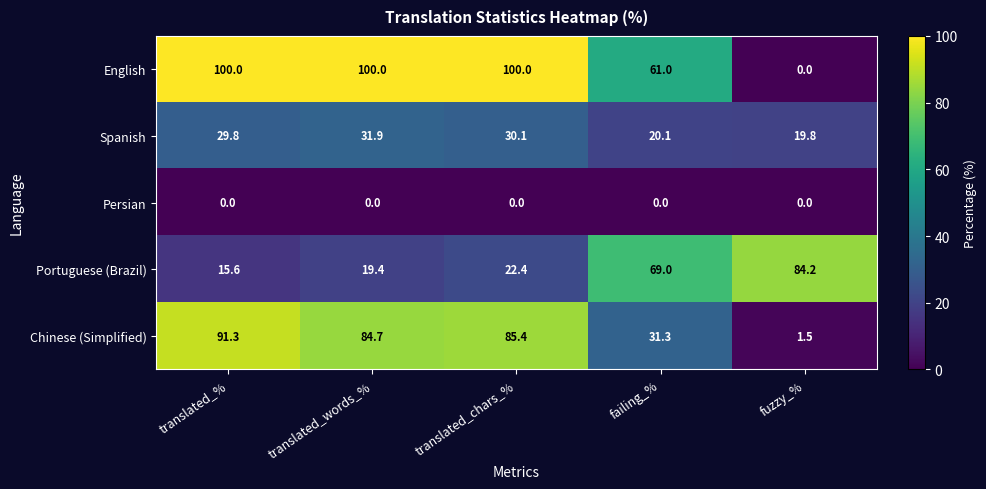

Rank the series by their maximum value, from highest to lowest.

English, Chinese (Simplified), Portuguese (Brazil), Spanish, Persian